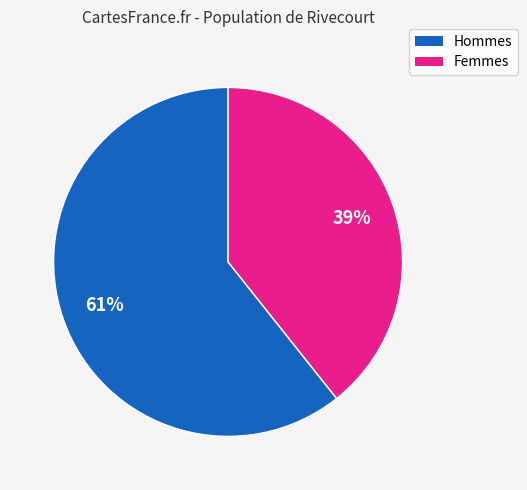

Is there a majority slice in this chart?

Yes